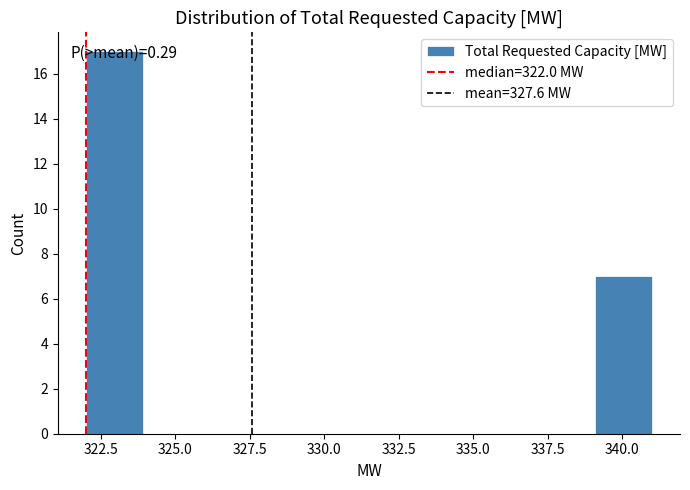

Around what value on the x-axis is the tallest bar? Give the approximate position of its centre, as read against the axis.

323.0